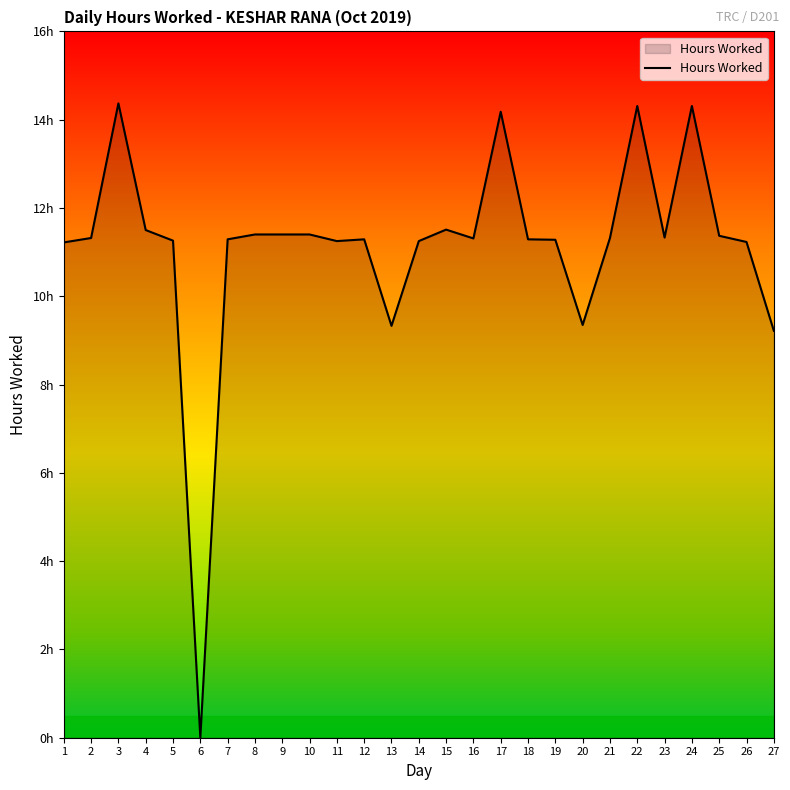

Does the chart have visible grid lines?

No